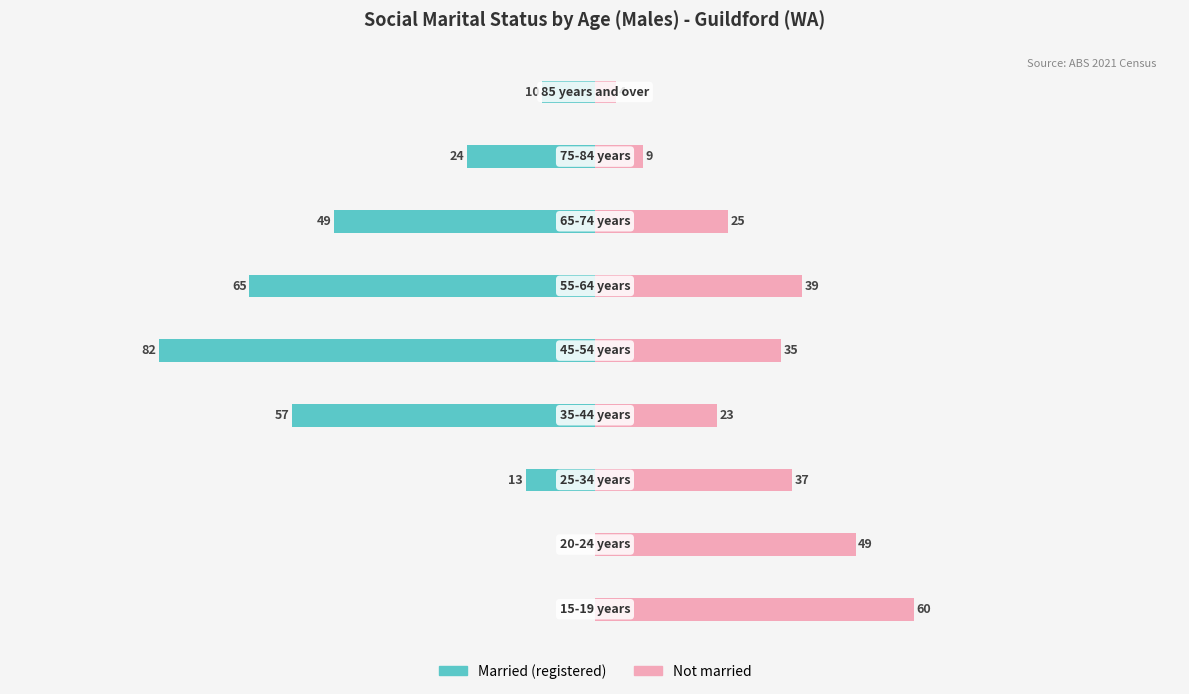

Between −125 and 0, which series saw the biggest shift?

Married (registered)